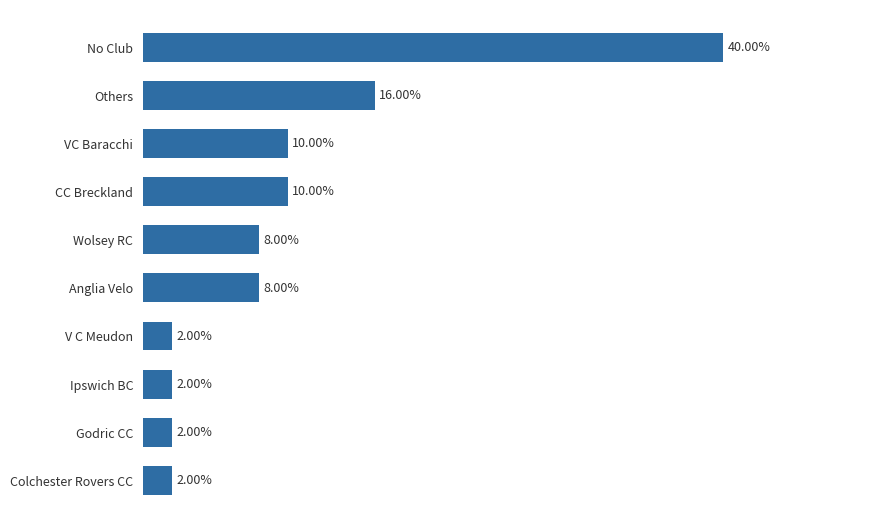

Which has a higher value, No Club or V C Meudon?

No Club